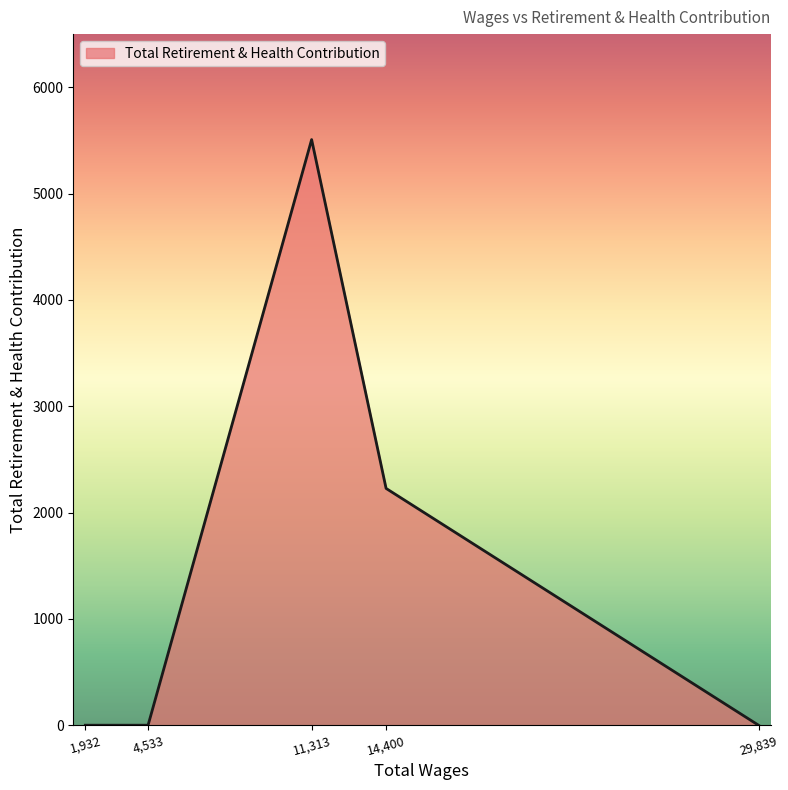

Reading right to left, transcribe all the data shown in this chart.

0	2227	5508	0	0